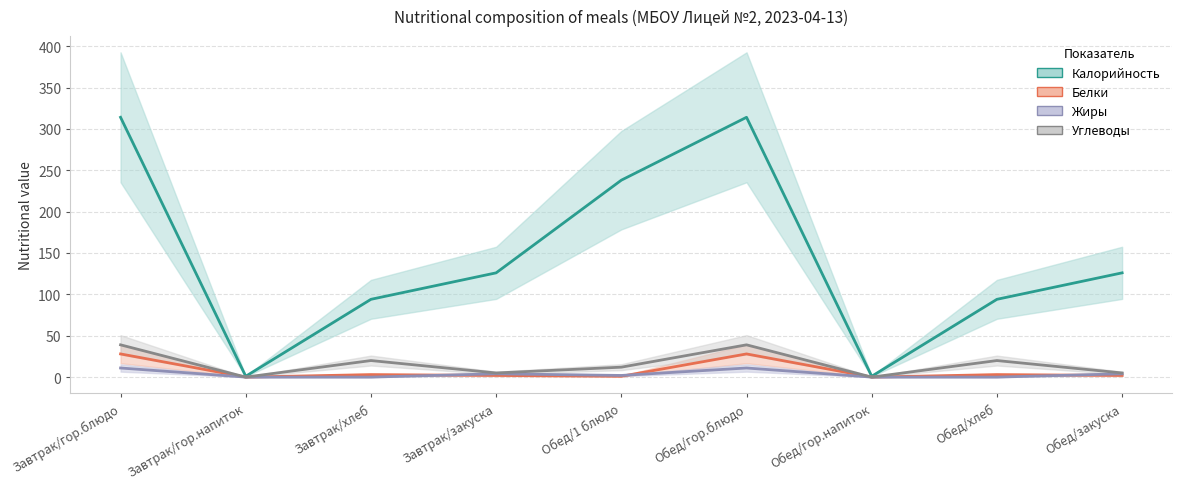

What are all the series names shown in the legend?

Калорийность, Белки, Жиры, Углеводы